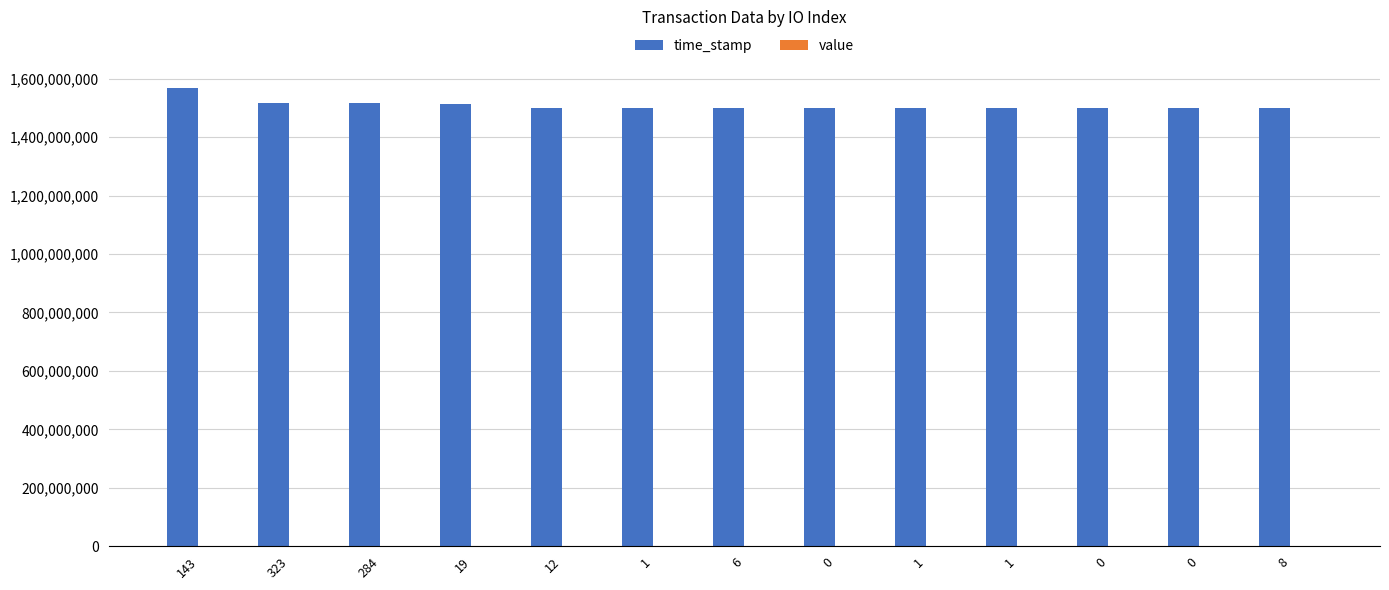

Reading right to left, list all the values displayed in this chart.

time_stamp: 1500160381.0	1500324010.0	1500557886.0	1500931765.0	1500950821.0	1501198246.0	1501202899.0	1501402563.0	1501404599.0	1512197605.0	1516130880.0	1516130880.0	1569535231.0
value: 0.2	0.2	0.2	0.2	0.2	0.2	0.2	0.2	0.2	0.2	0.2	0.2	0.2